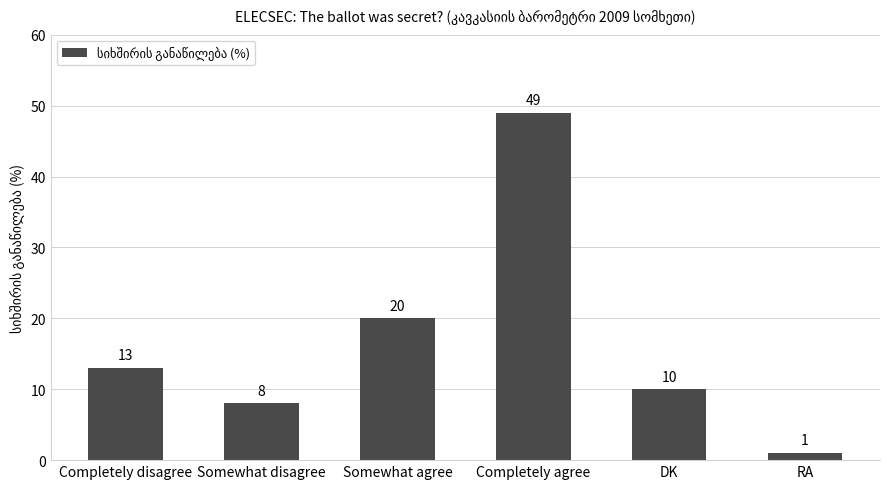

Which label corresponds to the smallest value in the chart?

RA